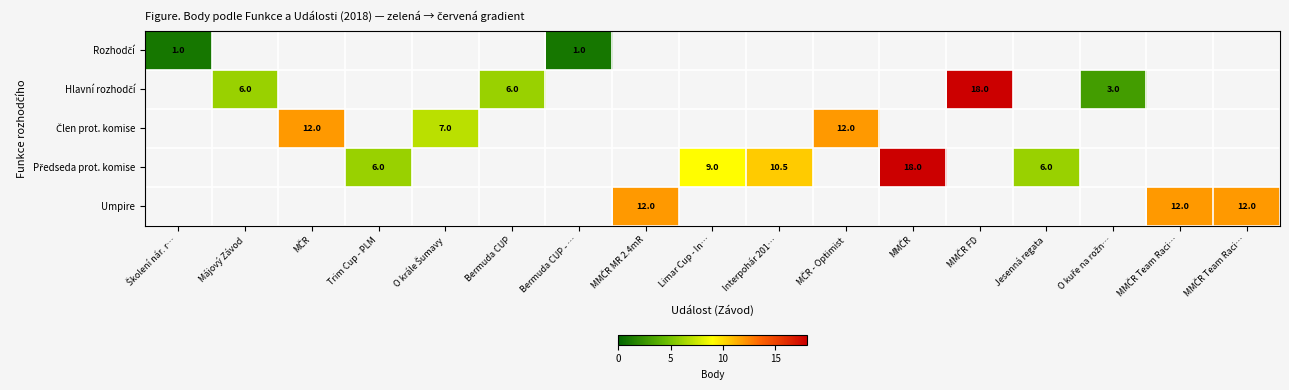

Between Májový Závod and MMČR Team Raci…, which is larger?

MMČR Team Raci…